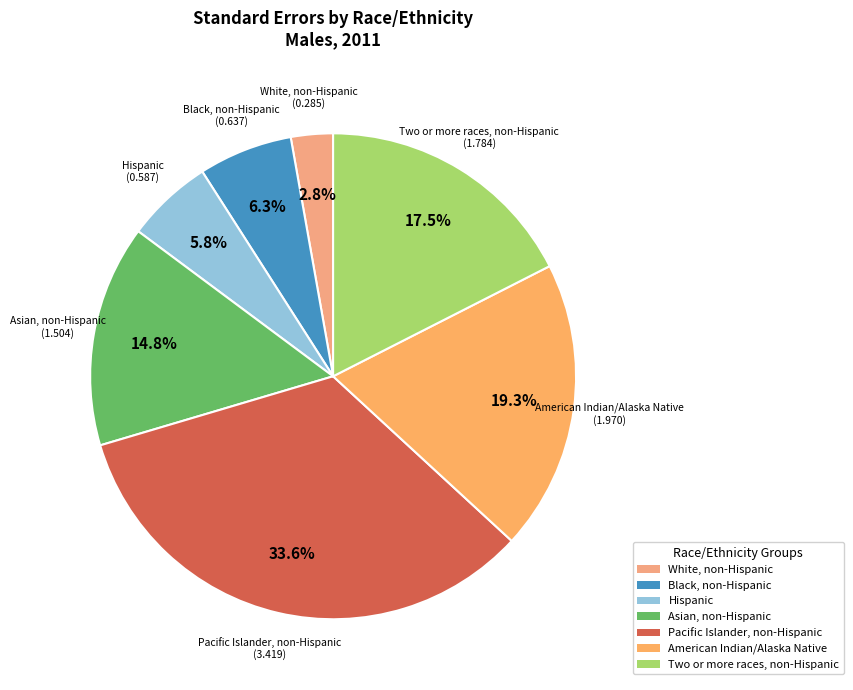

Is it true that Pacific Islander, non-Hispanic is 34% of the pie?

True